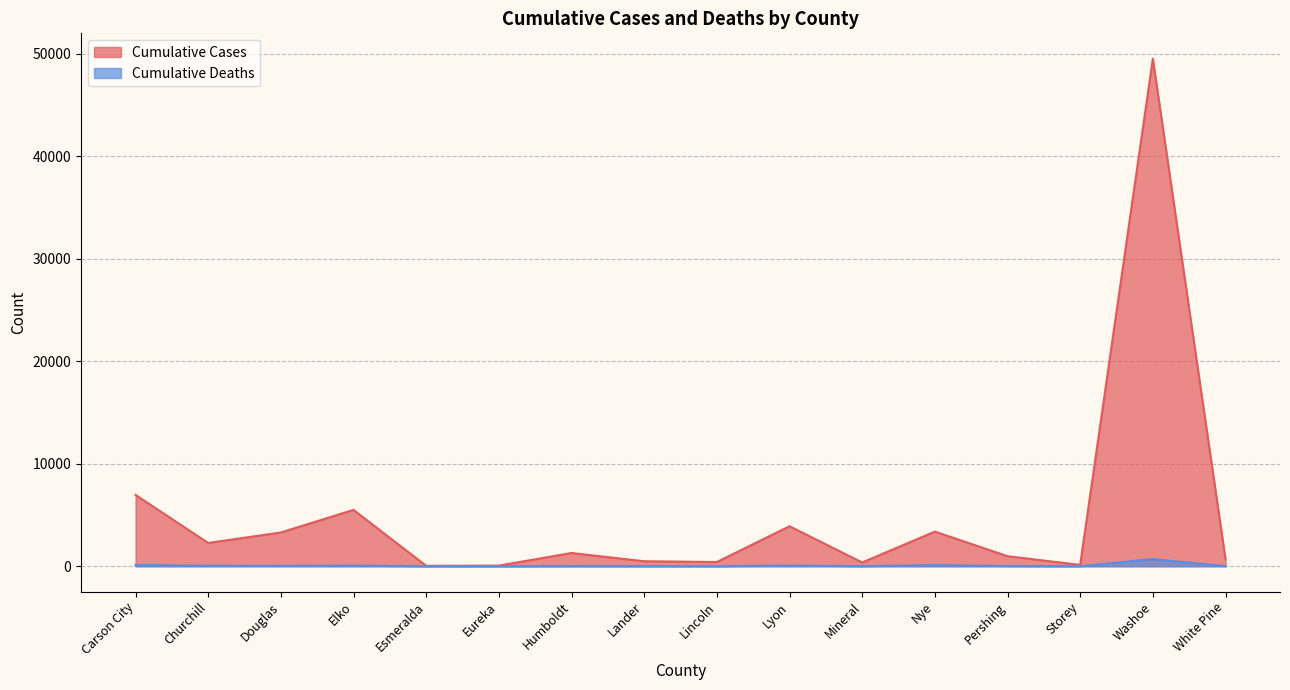

True or false: Cumulative Deaths has more than 2 points higher than both neighbors.

True